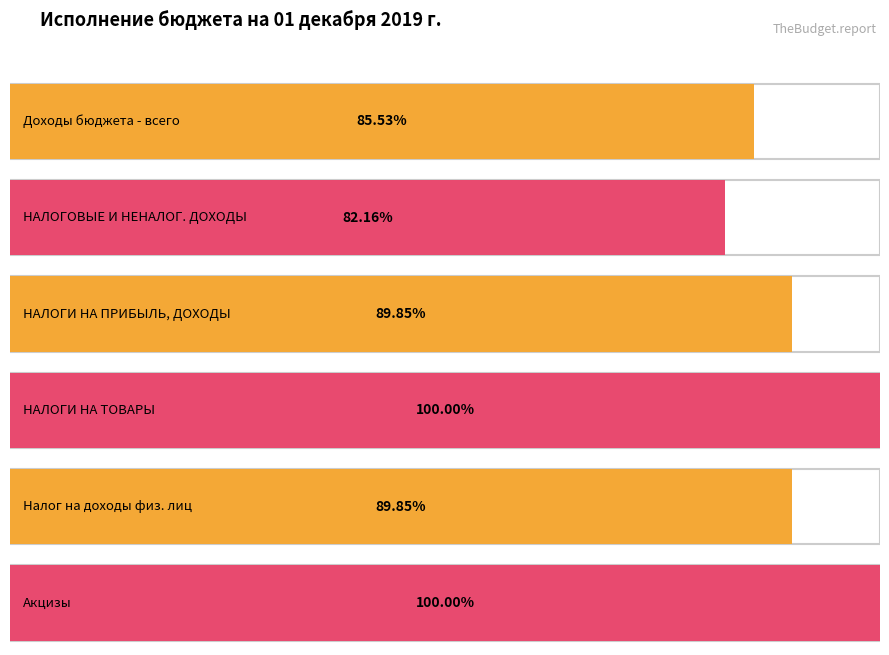

What is the label of the 1st bar from the right?

Акцизы